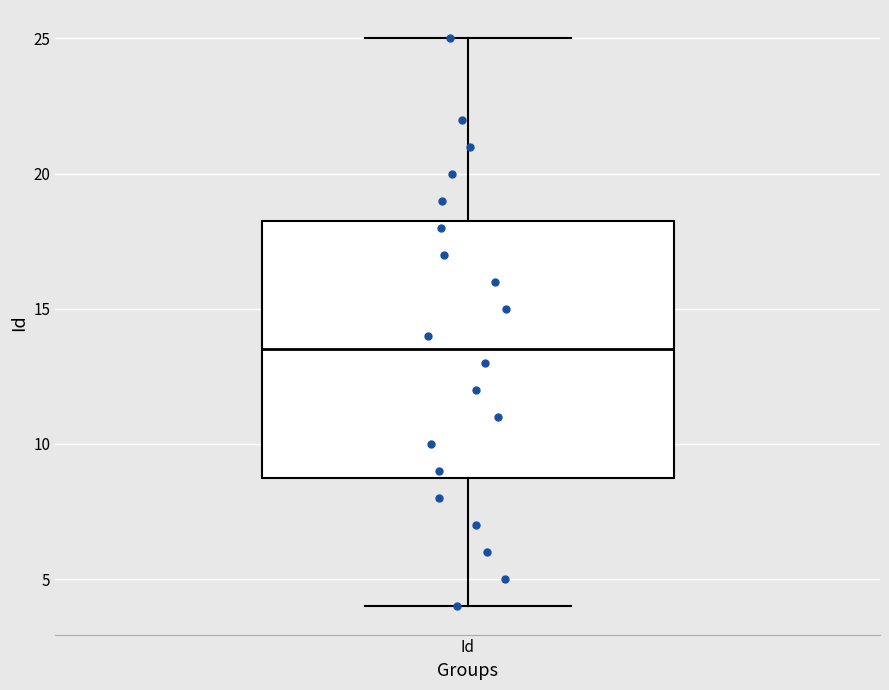

Read this box plot against the y-axis: the position of the median line, the range covered by the box, and the ends of both whiskers. The values are not printed on the chart, so give them approximately, as read against the axis.

median 13.5, box 9.0 to 18.5, whiskers 4.0 to 25.0